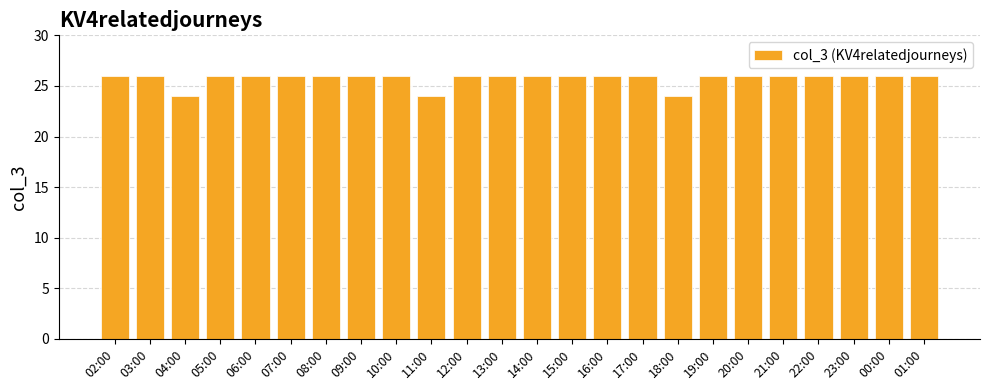

What is the smallest value displayed?

24